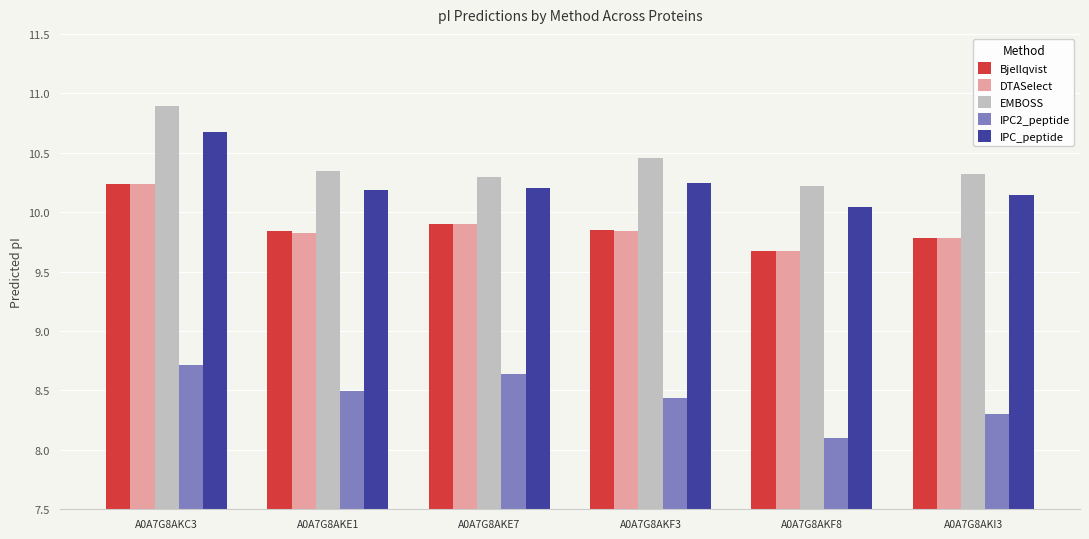

What is the difference between the second highest and second lowest values in the Bjellqvist series?

0.1